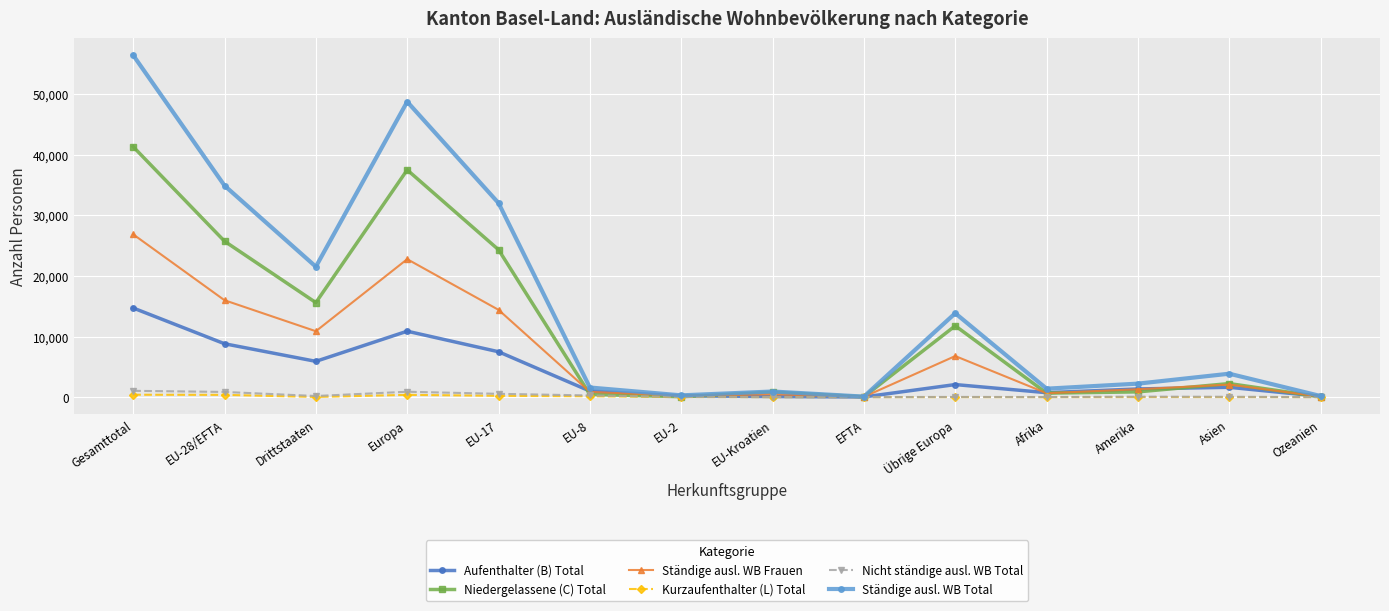

What is the greatest value displayed?

56431